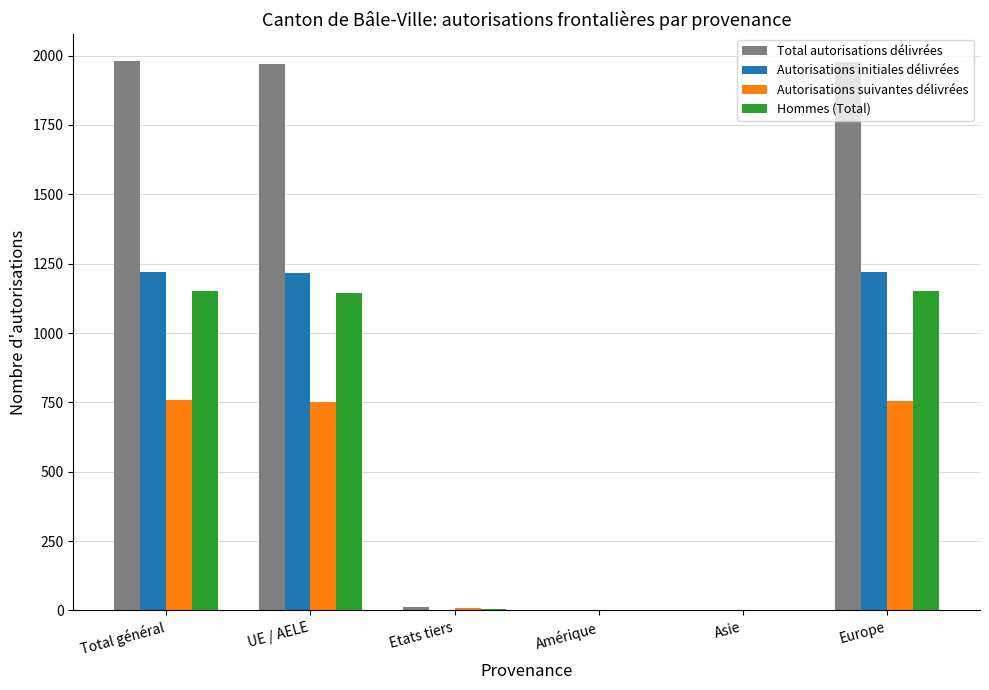

The value of Autorisations initiales délivrées at UE / AELE is 1218. True or false?

True